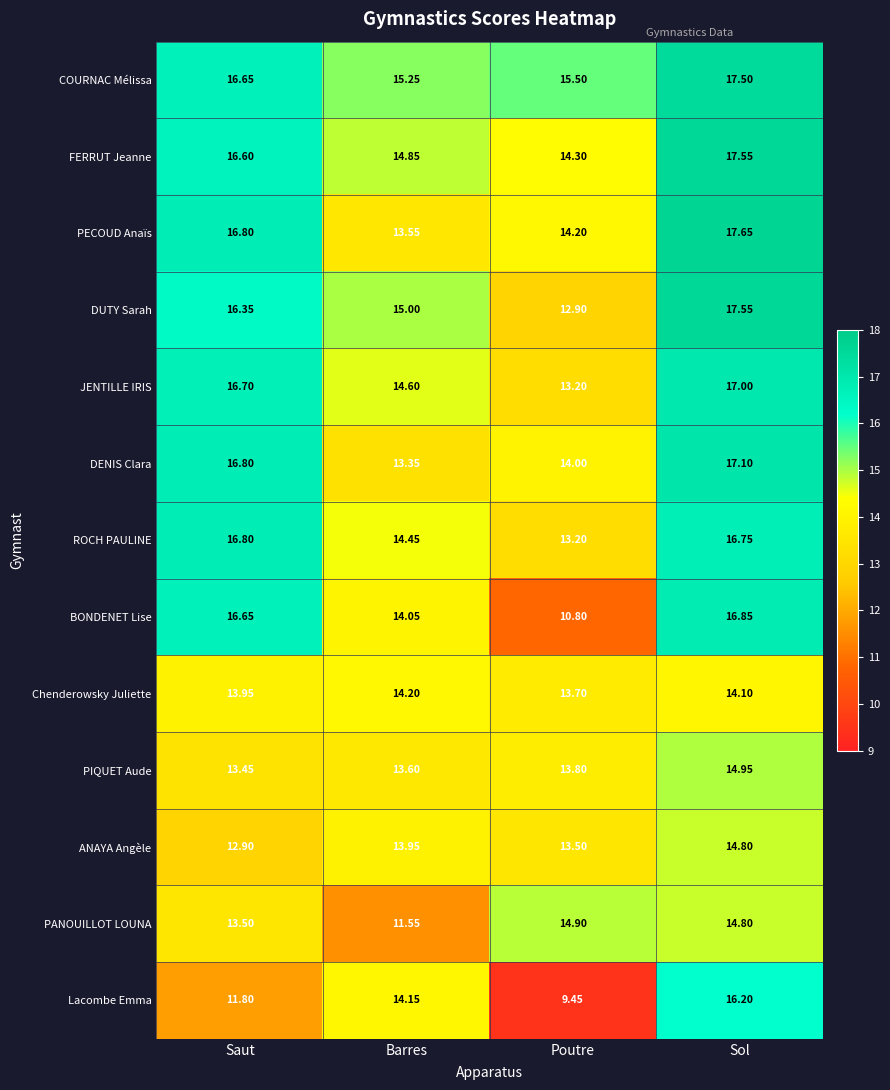

Rank the categories by JENTILLE IRIS value from lowest to highest.

Poutre, Barres, Saut, Sol